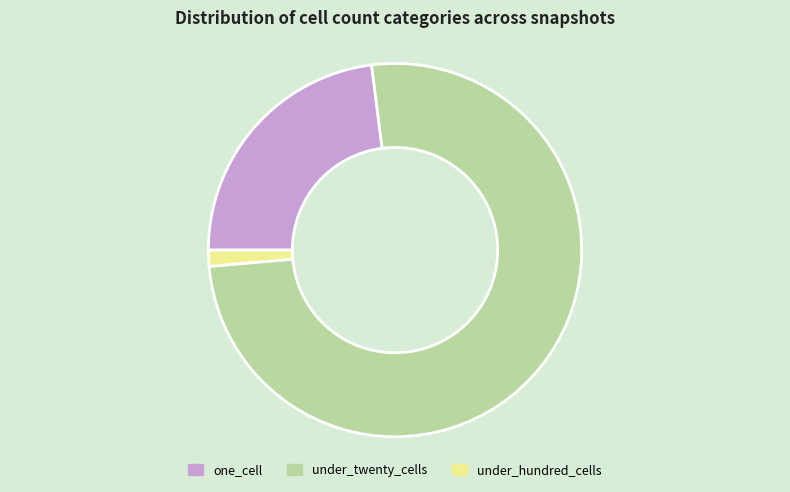

Does under_twenty_cells represent more than half of the total?

Yes